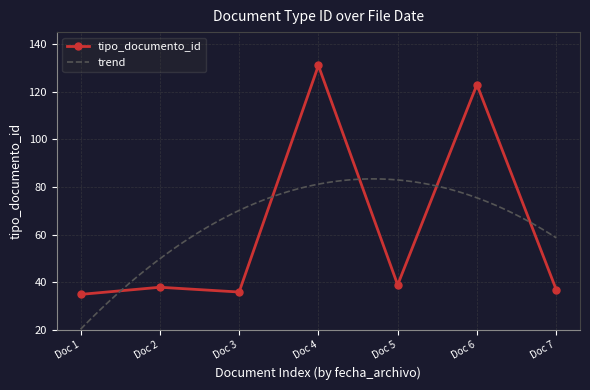

What is the average value?

63